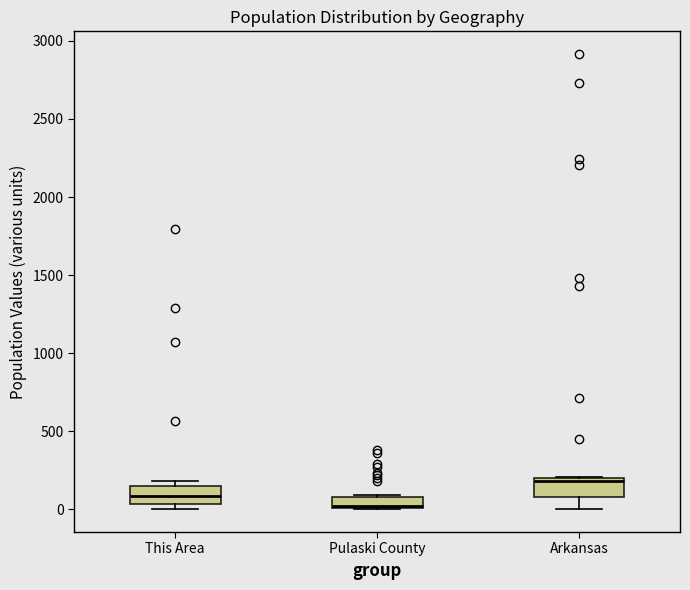

Where does the median line of the box for Pulaski County sit on the y-axis? The values are not printed on the chart, so give them approximately, as read against the axis.

50